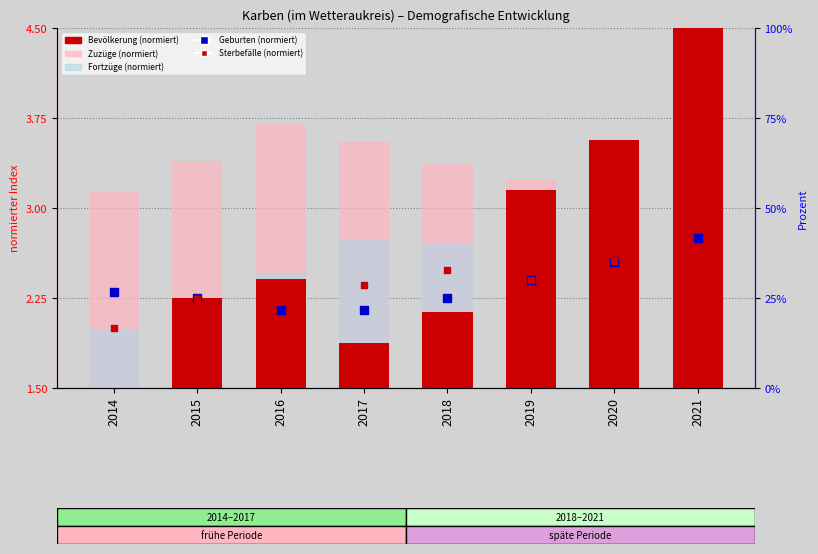

Which series contains the highest Y value?

Bevölkerung (normiert)